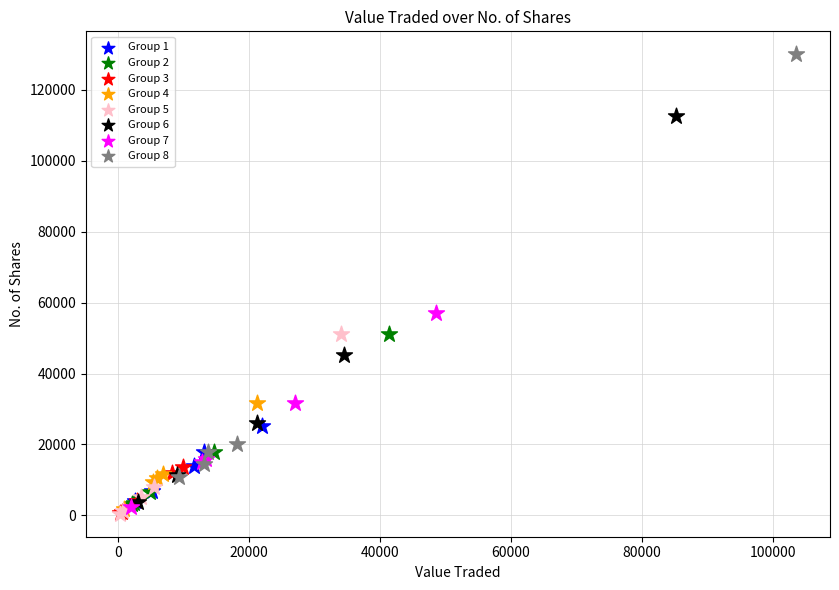

Which series contains the highest Y value?

Group 8